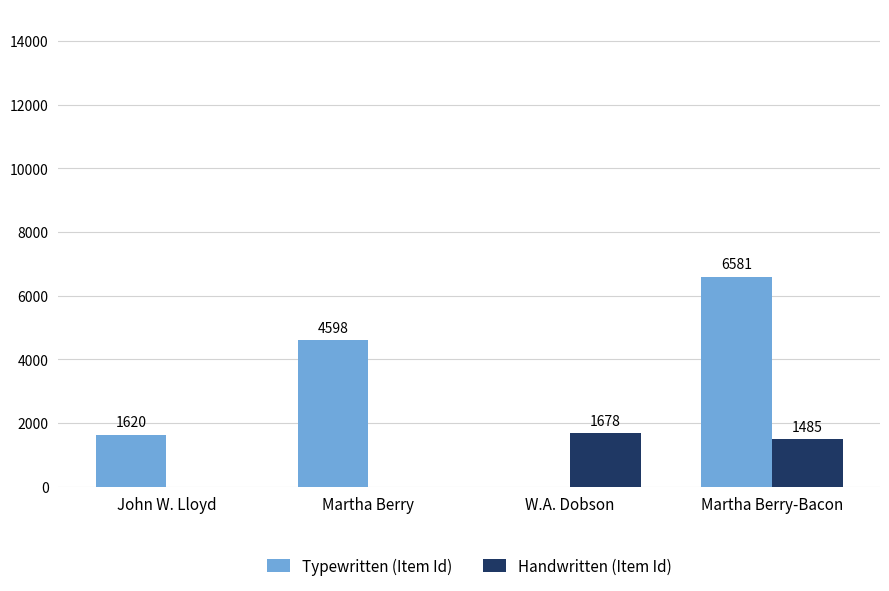

How many values in Handwritten (Item Id) are above zero?

2